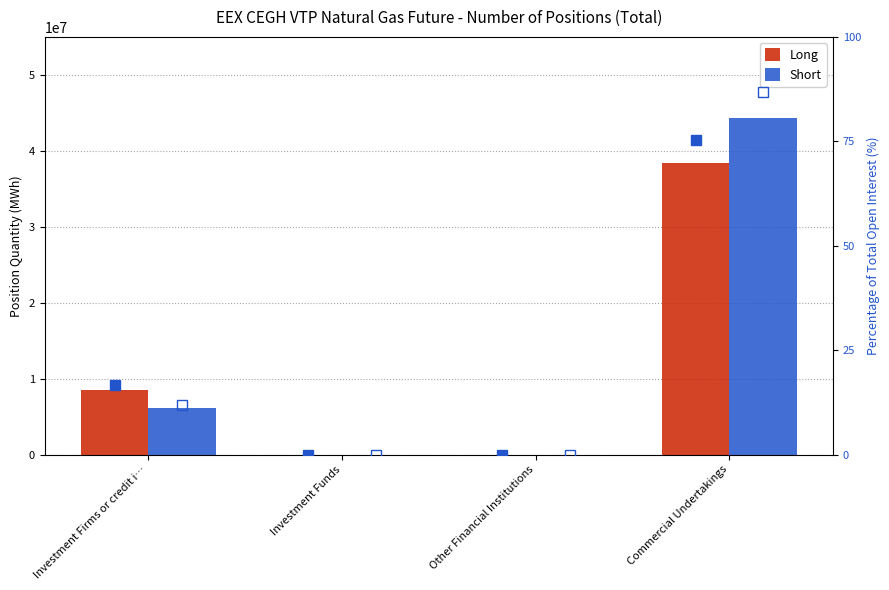

Which series has the largest total across all categories?

Short